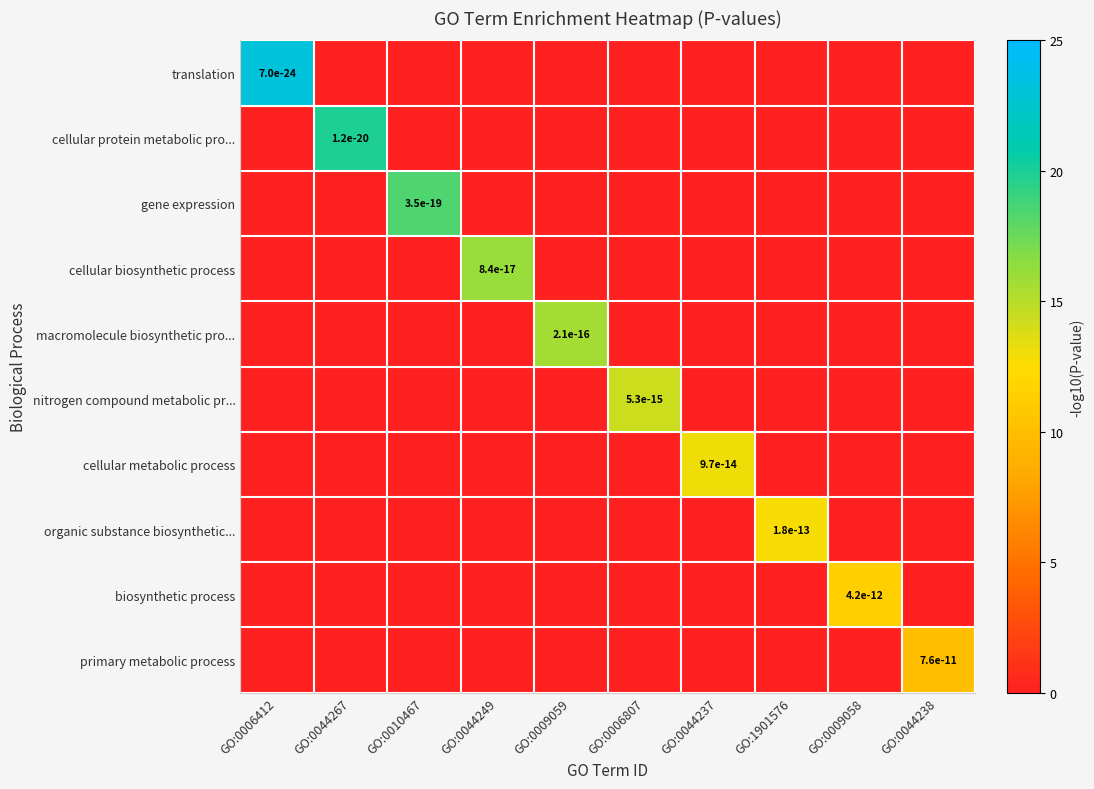

At which category does the chart reach its minimum across all series?

GO:0044267